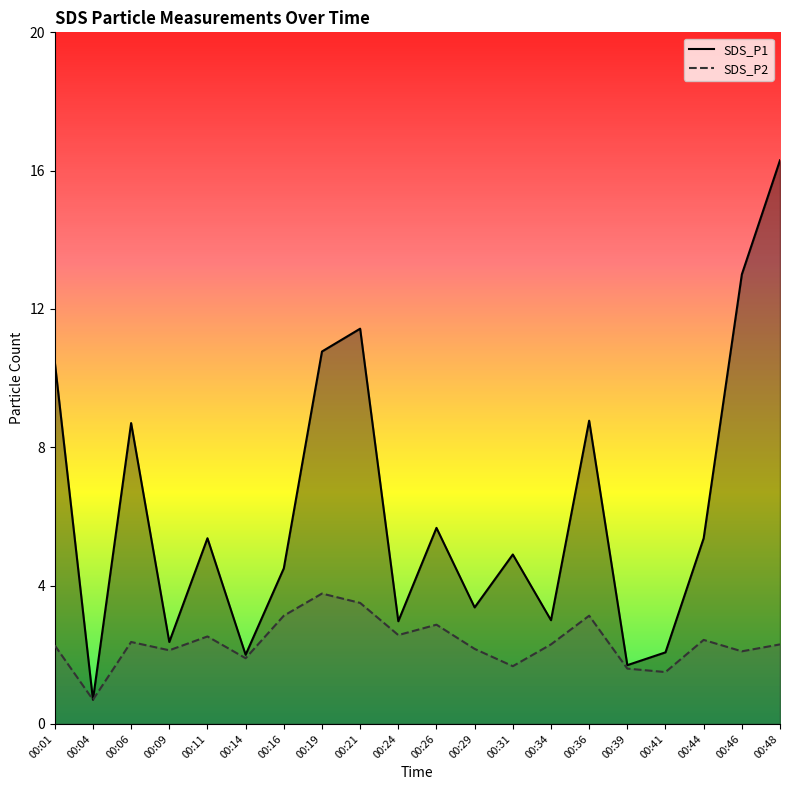

Reading left to right, list all the values displayed in this chart.

SDS_P1: 00:01=10.5	00:04=0.7	00:06=8.7	00:09=2.4	00:11=5.4	00:14=2.0	00:16=4.5	00:19=10.8	00:21=11.4	00:24=3.0	00:26=5.7	00:29=3.4	00:31=4.9	00:34=3.0	00:36=8.8	00:39=1.7	00:41=2.1	00:44=5.4	00:46=13.0	00:48=16.3
SDS_P2: 00:01=2.3	00:04=0.7	00:06=2.4	00:09=2.1	00:11=2.5	00:14=1.9	00:16=3.1	00:19=3.8	00:21=3.5	00:24=2.6	00:26=2.9	00:29=2.2	00:31=1.7	00:34=2.3	00:36=3.1	00:39=1.6	00:41=1.5	00:44=2.4	00:46=2.1	00:48=2.3